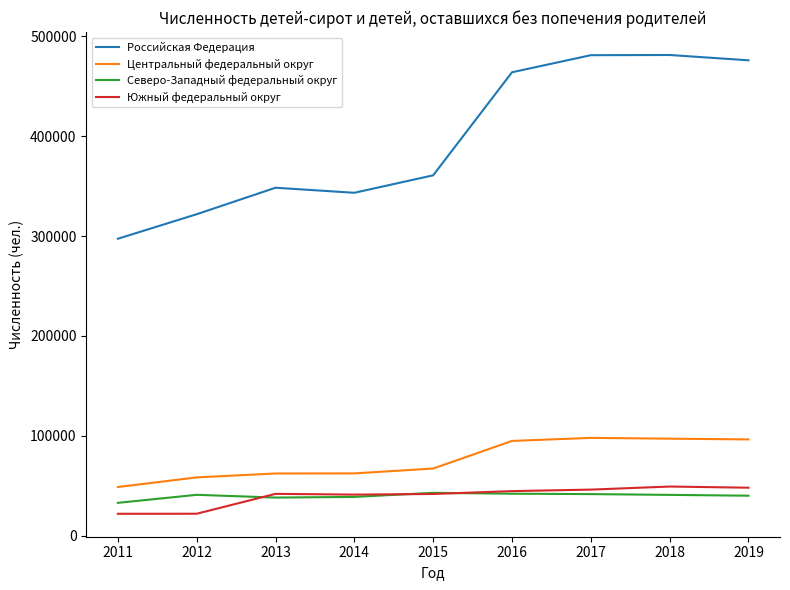

True or false: Российская Федерация and Южный федеральный округ cross at least once.

False